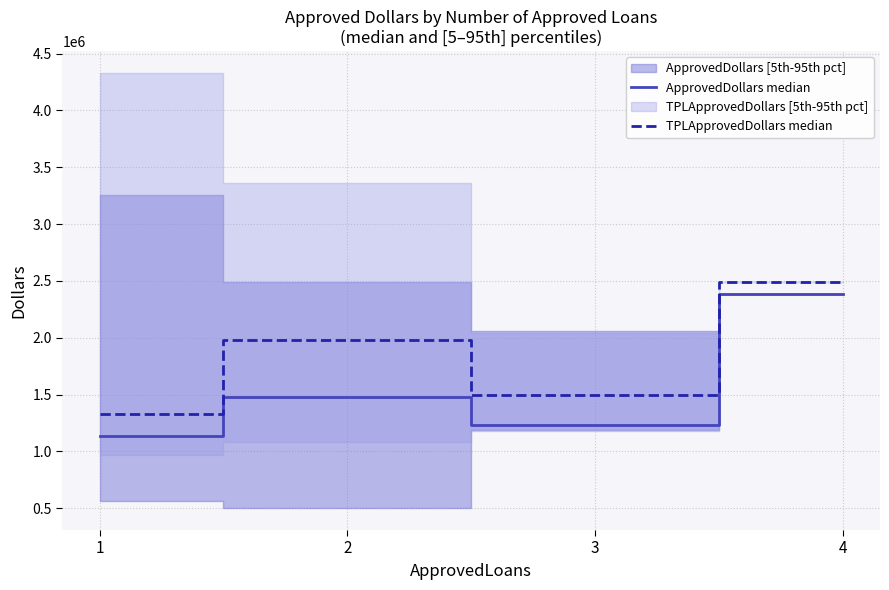

What is the value of the ApprovedDollars median point at the 2nd from the left?

1477000.0